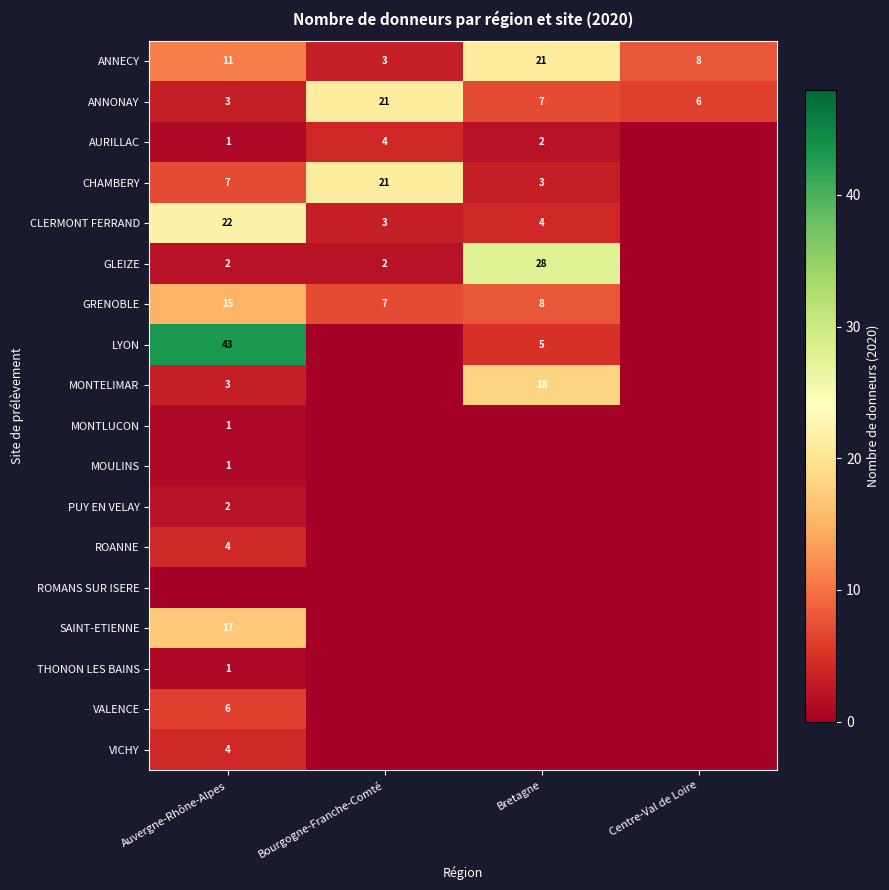

At which label is ANNECY closest to 12?

Auvergne-Rhône-Alpes